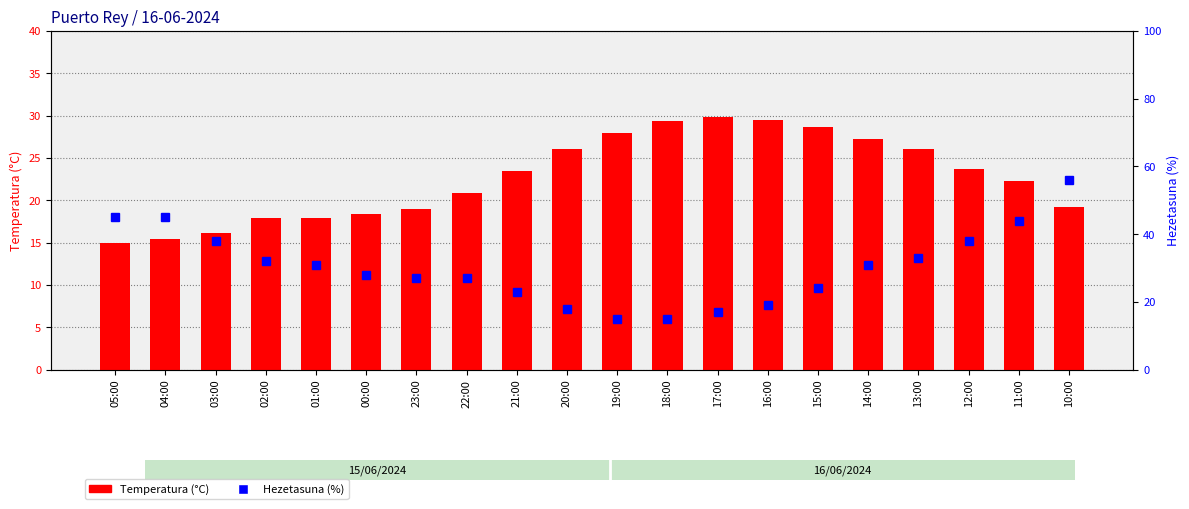

At how many categories does at least one series exceed 17?

20